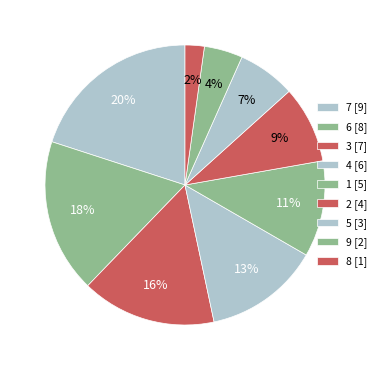

Count the number of slices in the pie.

9